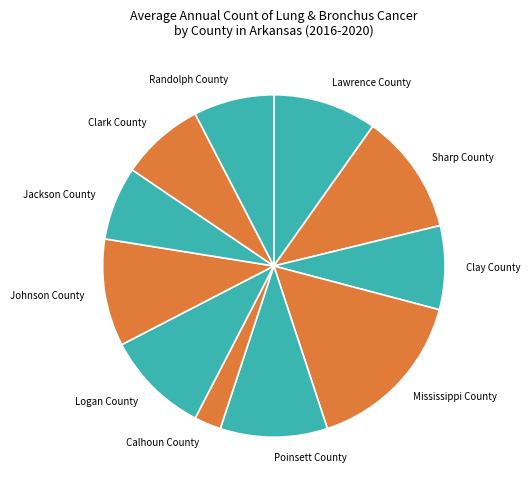

Which slice is the smallest?

Calhoun County